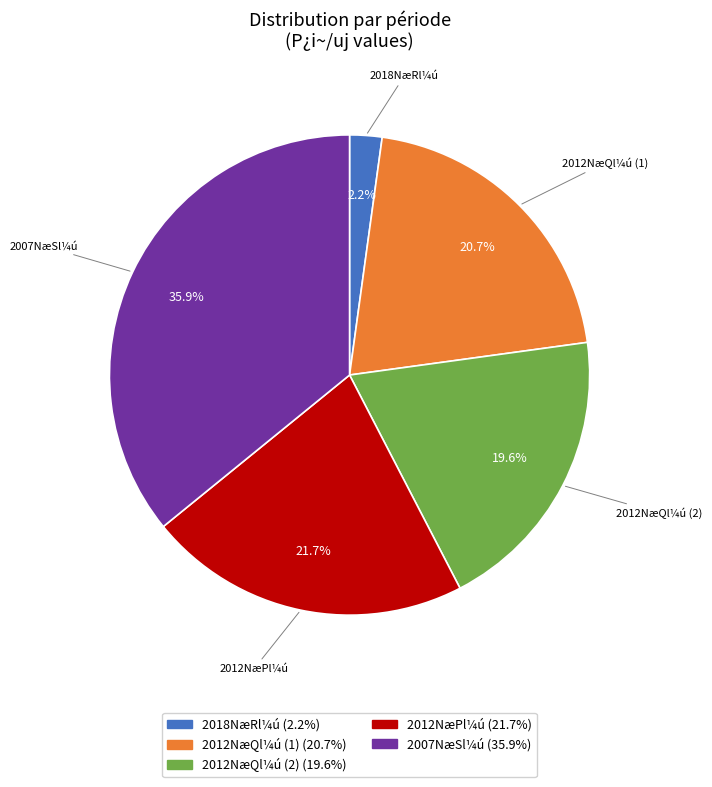

Is there a majority slice in this chart?

No